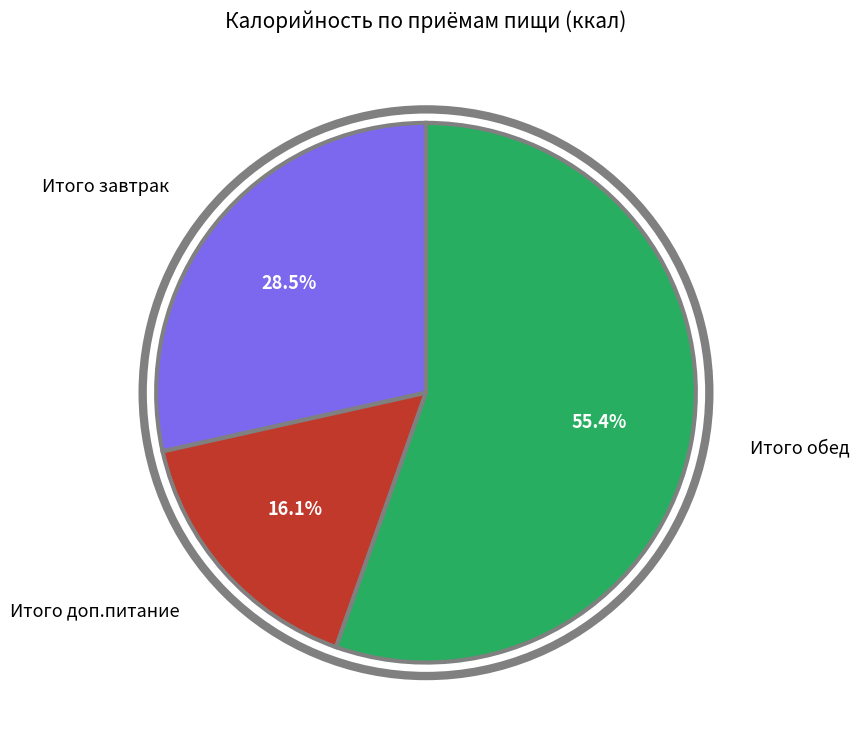

Approximately how many times larger is the value at Итого обед compared to Итого доп.питание?

3.4